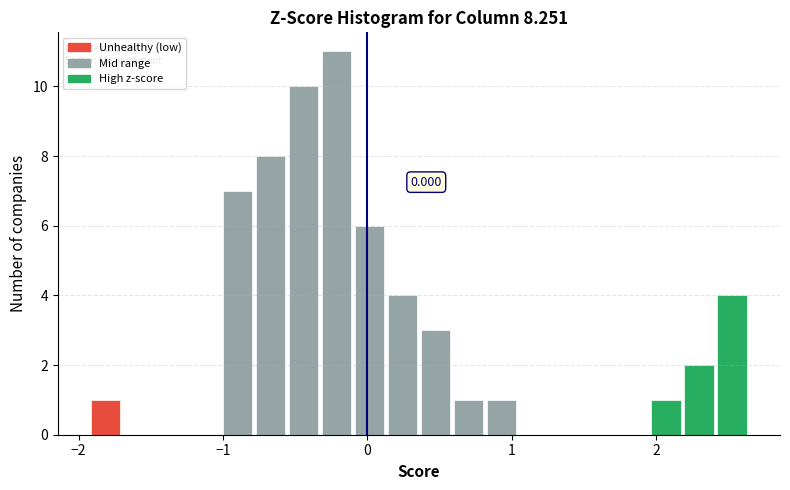

Around what value on the x-axis is the tallest bar? Give the approximate position of its centre, as read against the axis.

-0.2